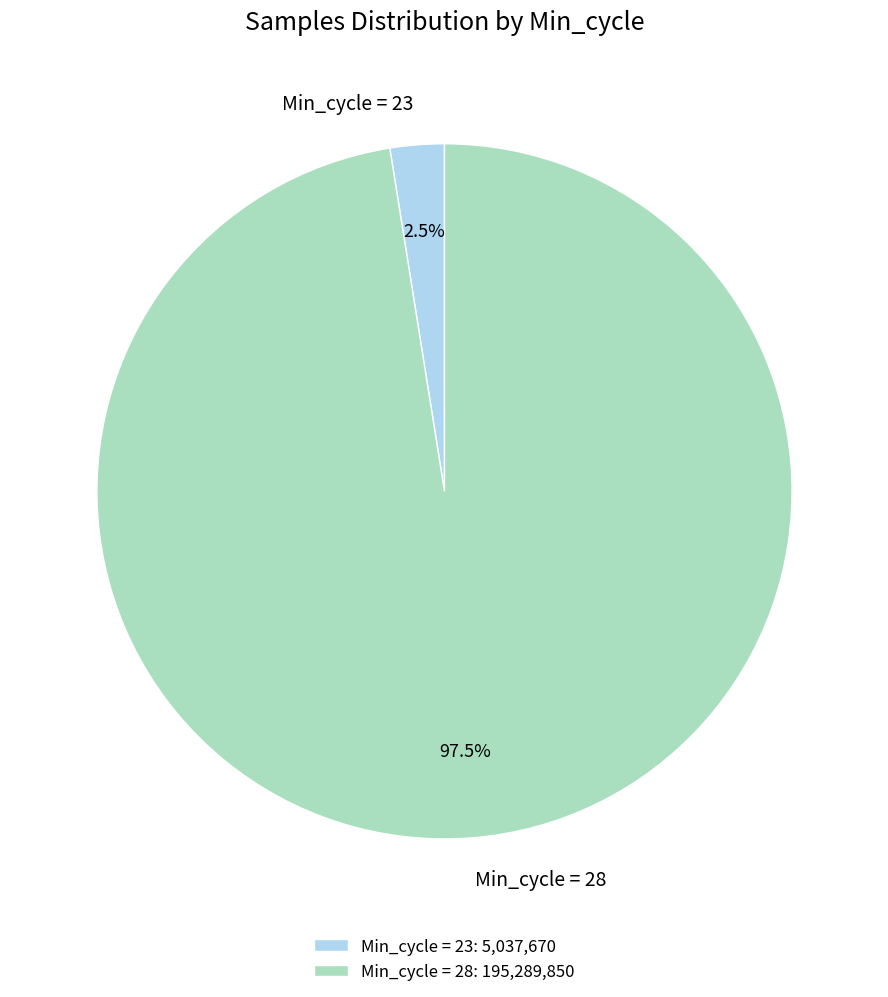

How many slices are in this pie chart?

2